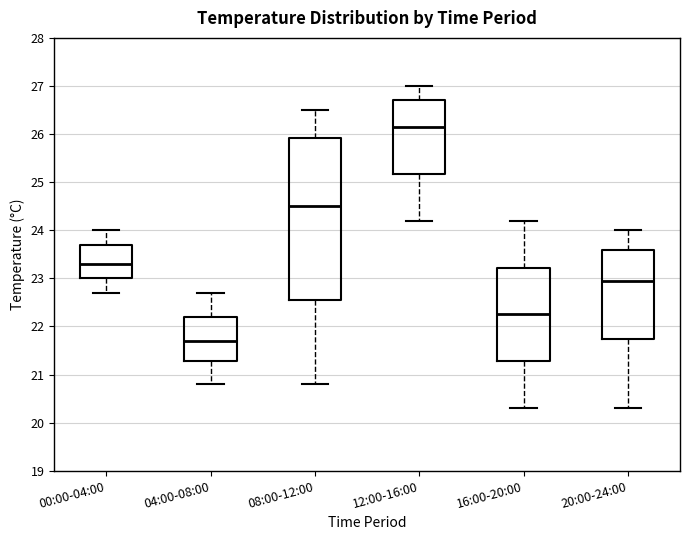

Reading left to right, transcribe this box plot: for each box, give where its median line is, the range the box spans, and where its two whiskers end, as read against the y-axis. The values are not printed on the chart, so give them approximately, as read against the axis.

00:00-04:00: median 23.3, box 23.0 to 23.7, whiskers 22.7 to 24.0
04:00-08:00: median 21.7, box 21.3 to 22.2, whiskers 20.8 to 22.7
08:00-12:00: median 24.5, box 22.6 to 25.9, whiskers 20.8 to 26.5
12:00-16:00: median 26.2, box 25.2 to 26.7, whiskers 24.2 to 27.0
16:00-20:00: median 22.3, box 21.3 to 23.2, whiskers 20.3 to 24.2
20:00-24:00: median 23.0, box 21.8 to 23.6, whiskers 20.3 to 24.0